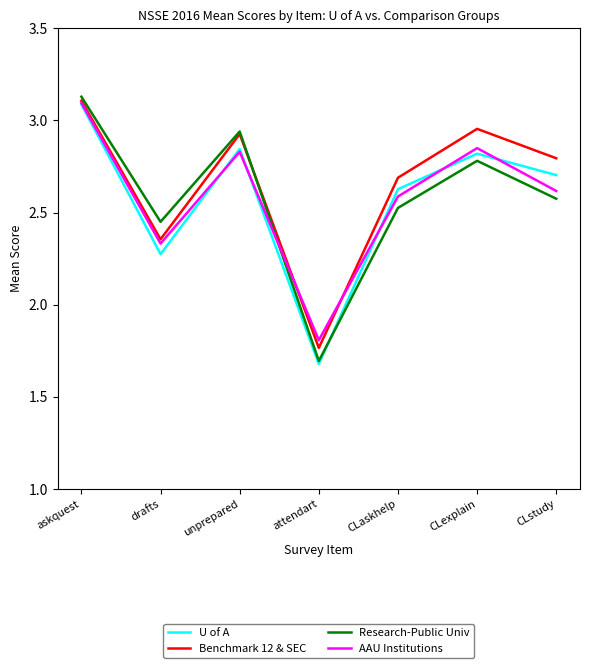

Does the chart have visible grid lines?

No